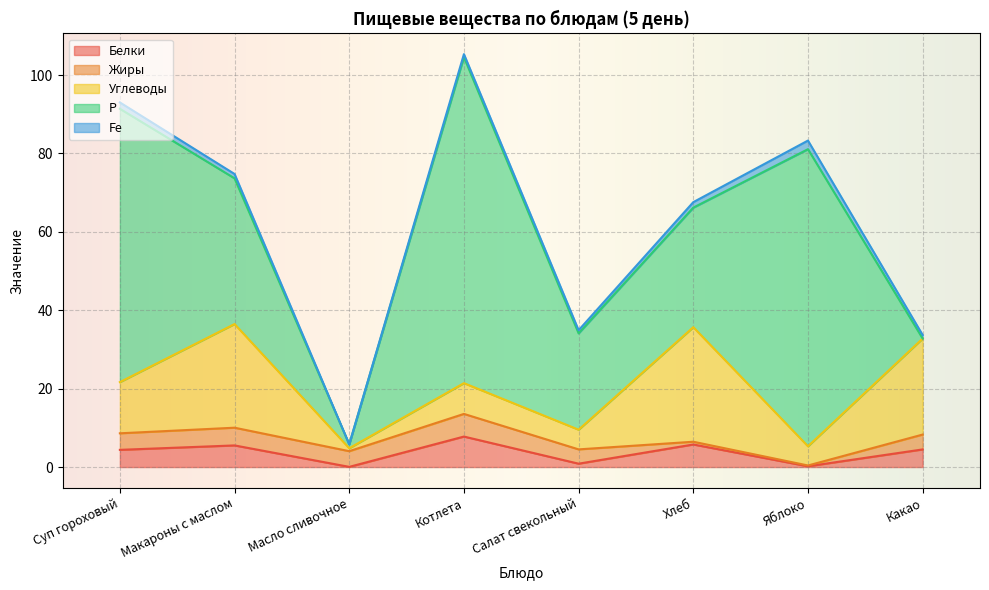

At which category does Углеводы reach its first local valley?

Масло сливочное